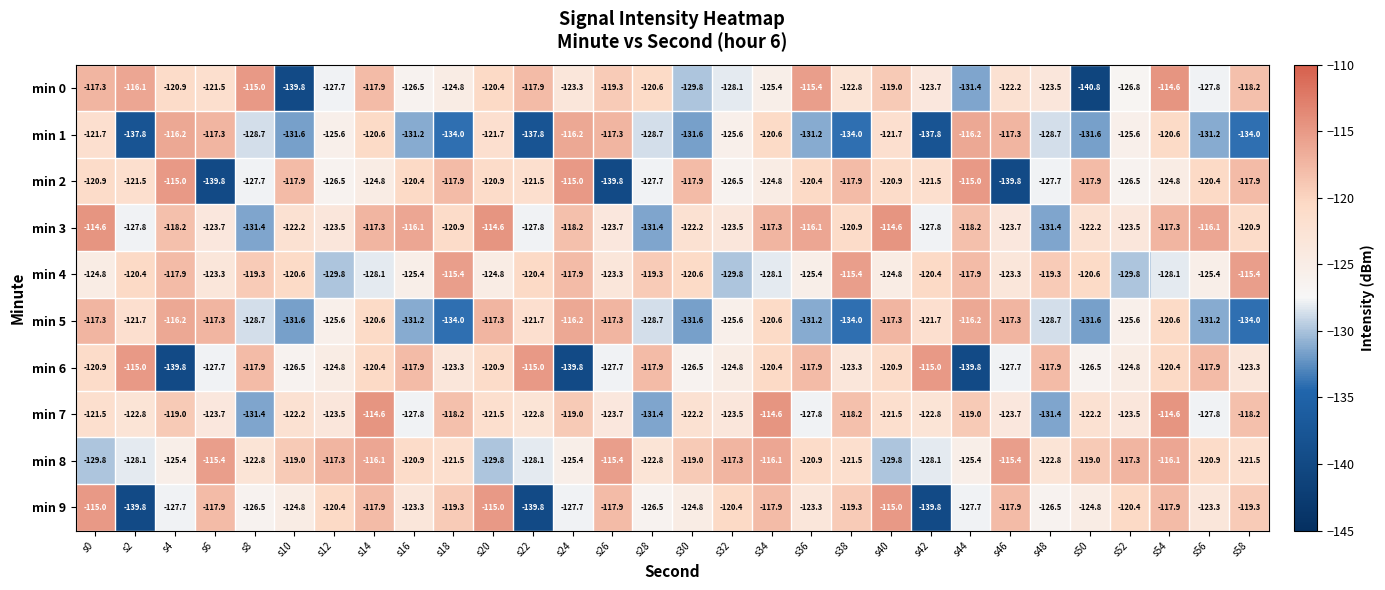

What is the spread (max minus min) of values at s40?

15.2